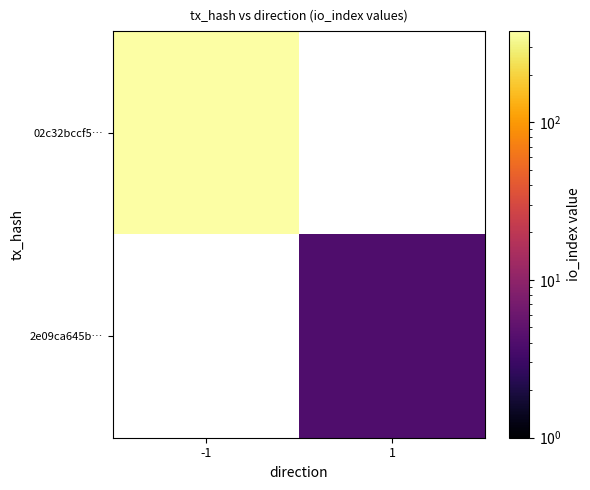

Rank the series by their average value, from highest to lowest.

02c32bccf5…, 2e09ca645b…